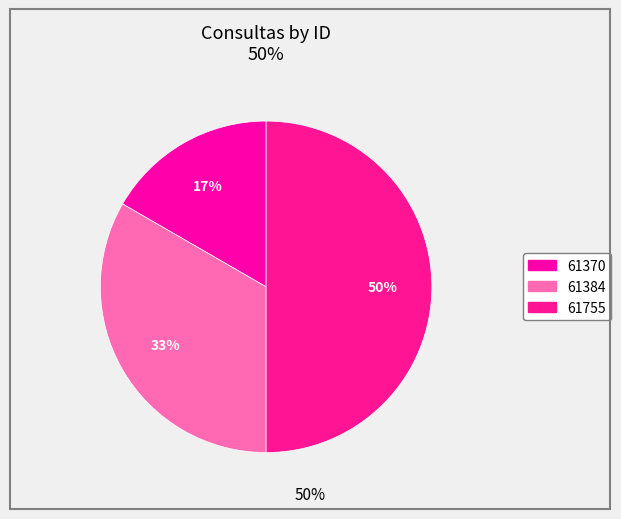

To the nearest percent, what percentage of the pie is 61755?

50%